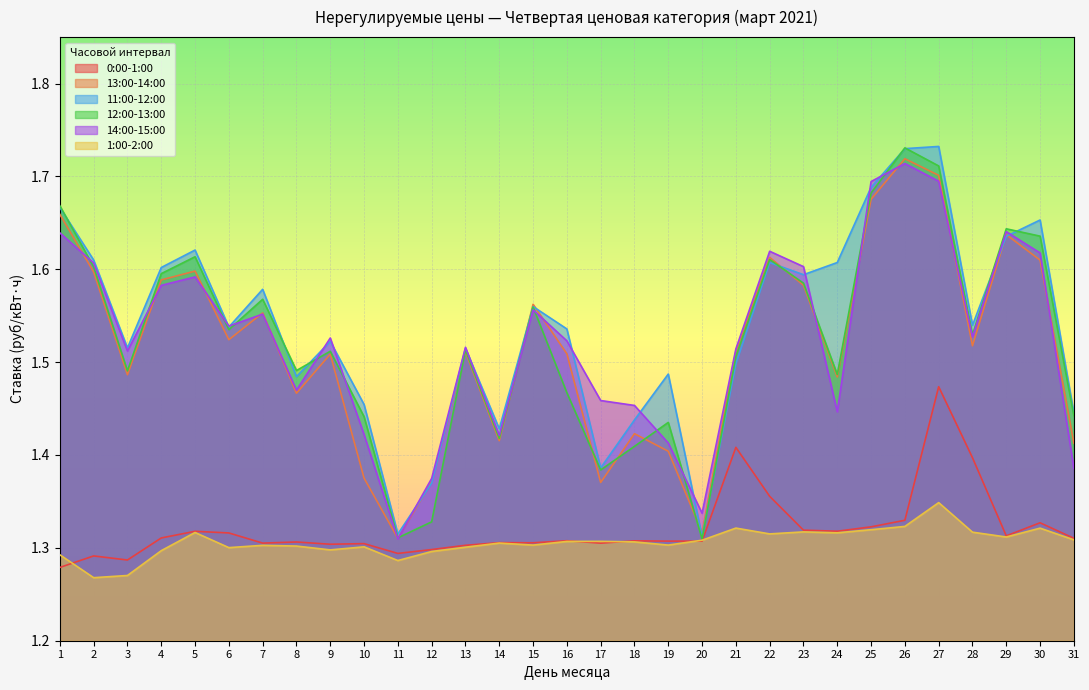

Reading left to right, transcribe all the data shown in this chart.

0:00-1:00: 1=1.3	2=1.3	3=1.3	4=1.3	5=1.3	6=1.3	7=1.3	8=1.3	9=1.3	10=1.3	11=1.3	12=1.3	13=1.3	14=1.3	15=1.3	16=1.3	17=1.3	18=1.3	19=1.3	20=1.3	21=1.4	22=1.4	23=1.3	24=1.3	25=1.3	26=1.3	27=1.5	28=1.4	29=1.3	30=1.3	31=1.3
13:00-14:00: 1=1.7	2=1.6	3=1.5	4=1.6	5=1.6	6=1.5	7=1.6	8=1.5	9=1.5	10=1.4	11=1.3	12=1.4	13=1.5	14=1.4	15=1.6	16=1.5	17=1.4	18=1.4	19=1.4	20=1.3	21=1.5	22=1.6	23=1.6	24=1.5	25=1.7	26=1.7	27=1.7	28=1.5	29=1.6	30=1.6	31=1.4
11:00-12:00: 1=1.7	2=1.6	3=1.5	4=1.6	5=1.6	6=1.5	7=1.6	8=1.5	9=1.5	10=1.5	11=1.3	12=1.4	13=1.5	14=1.4	15=1.6	16=1.5	17=1.4	18=1.4	19=1.5	20=1.3	21=1.5	22=1.6	23=1.6	24=1.6	25=1.7	26=1.7	27=1.7	28=1.5	29=1.6	30=1.7	31=1.4
12:00-13:00: 1=1.7	2=1.6	3=1.5	4=1.6	5=1.6	6=1.5	7=1.6	8=1.5	9=1.5	10=1.4	11=1.3	12=1.3	13=1.5	14=1.4	15=1.6	16=1.5	17=1.4	18=1.4	19=1.4	20=1.3	21=1.5	22=1.6	23=1.6	24=1.5	25=1.7	26=1.7	27=1.7	28=1.5	29=1.6	30=1.6	31=1.4
14:00-15:00: 1=1.6	2=1.6	3=1.5	4=1.6	5=1.6	6=1.5	7=1.6	8=1.5	9=1.5	10=1.4	11=1.3	12=1.4	13=1.5	14=1.4	15=1.6	16=1.5	17=1.5	18=1.5	19=1.4	20=1.3	21=1.5	22=1.6	23=1.6	24=1.4	25=1.7	26=1.7	27=1.7	28=1.5	29=1.6	30=1.6	31=1.4
1:00-2:00: 1=1.3	2=1.3	3=1.3	4=1.3	5=1.3	6=1.3	7=1.3	8=1.3	9=1.3	10=1.3	11=1.3	12=1.3	13=1.3	14=1.3	15=1.3	16=1.3	17=1.3	18=1.3	19=1.3	20=1.3	21=1.3	22=1.3	23=1.3	24=1.3	25=1.3	26=1.3	27=1.3	28=1.3	29=1.3	30=1.3	31=1.3